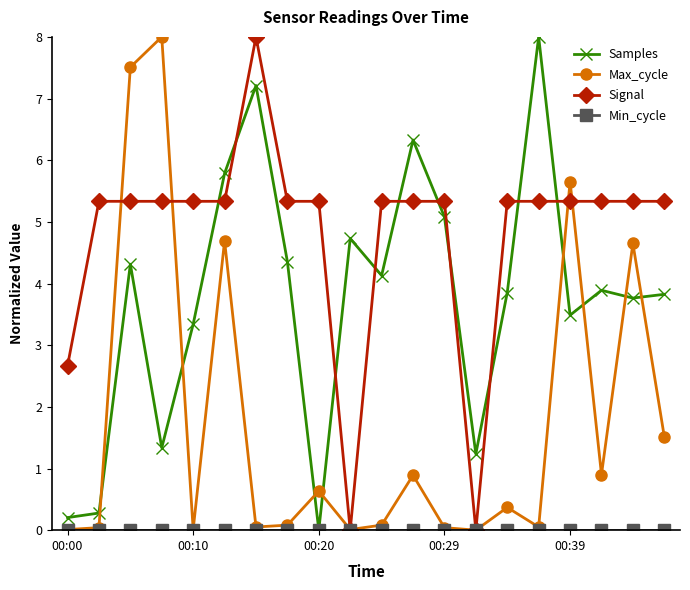

True or false: Max_cycle has more than 2 interior local peaks.

True